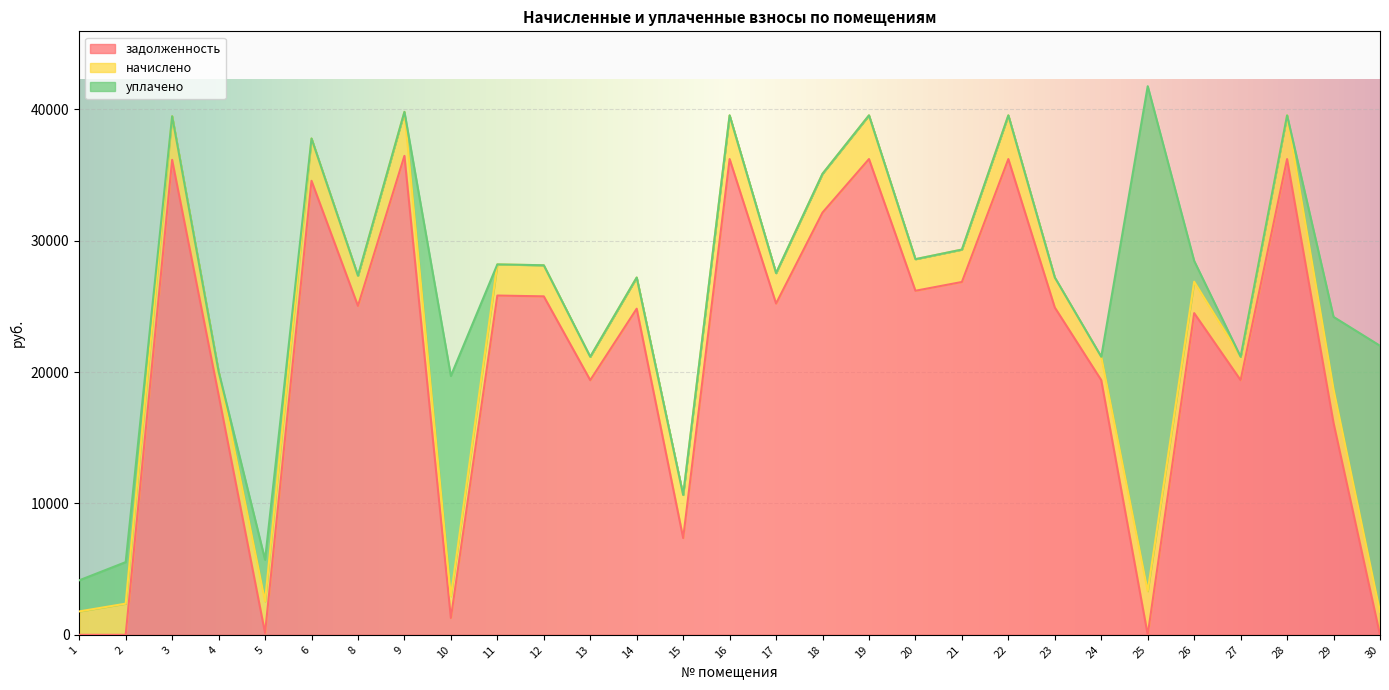

The value of уплачено at 13 is 0.0. True or false?

True